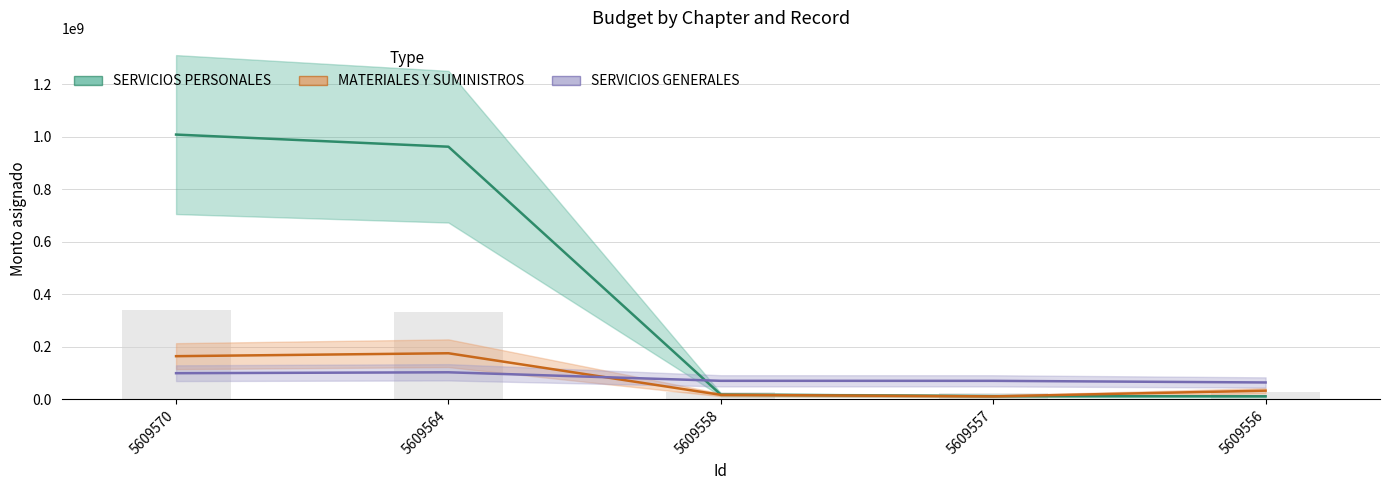

What is the average value of the SERVICIOS PERSONALES series?

403102940.0